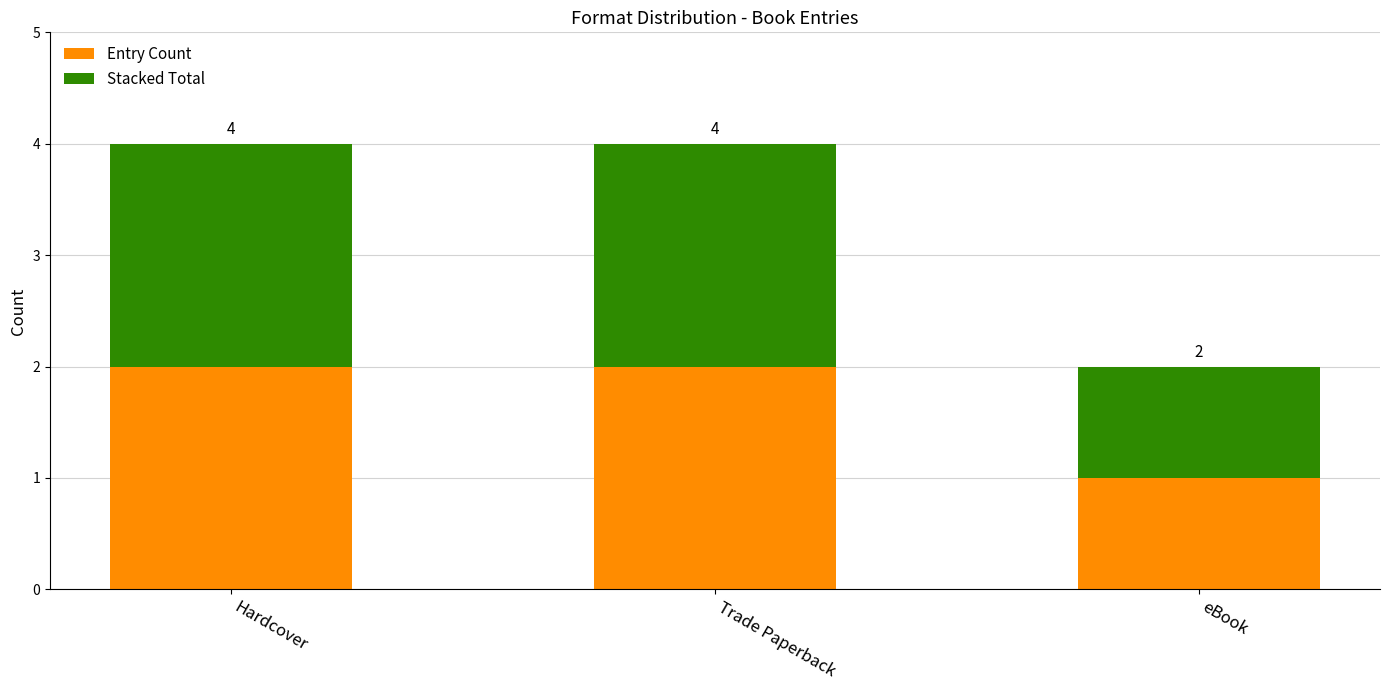

The Entry Count series shows 2 at Hardcover. True or false?

True